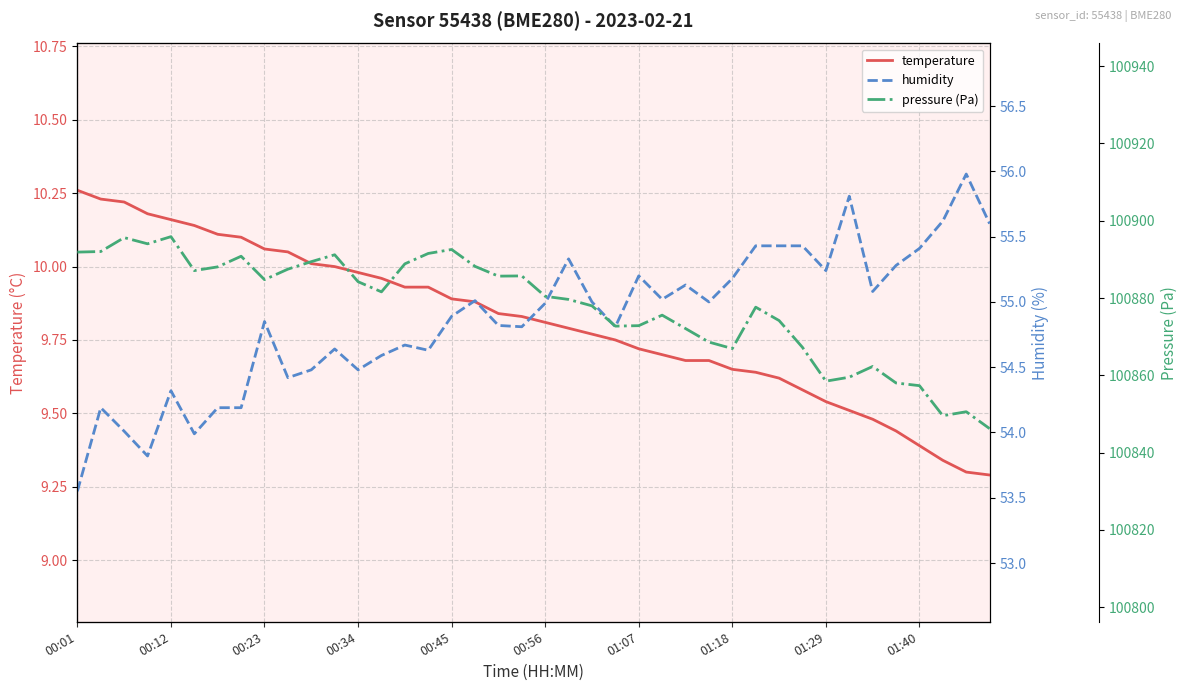

What are all the series names shown in the legend?

temperature, humidity, pressure (Pa)